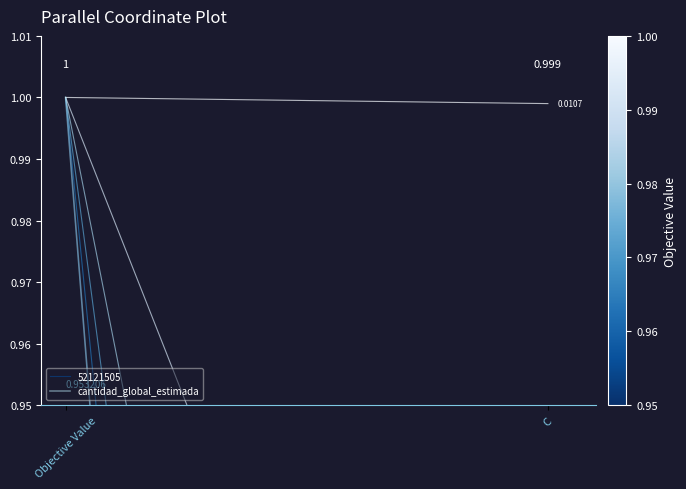

What is the greatest value displayed?

1.0